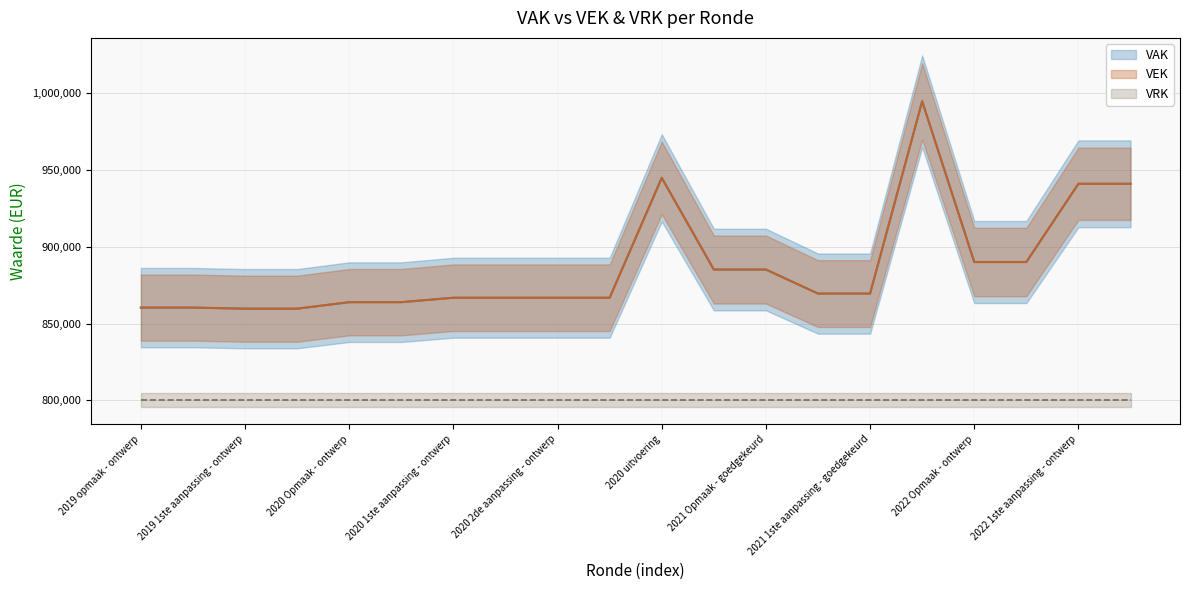

In VAK, how many points are higher than both neighbors (excluding endpoints)?

2